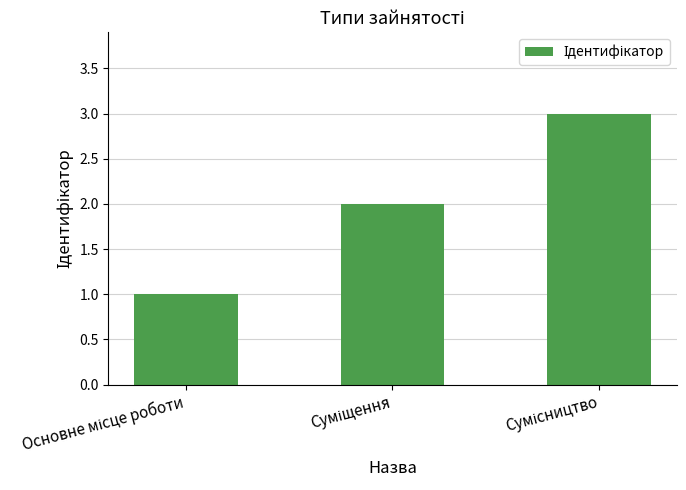

What is the sum of all values?

6